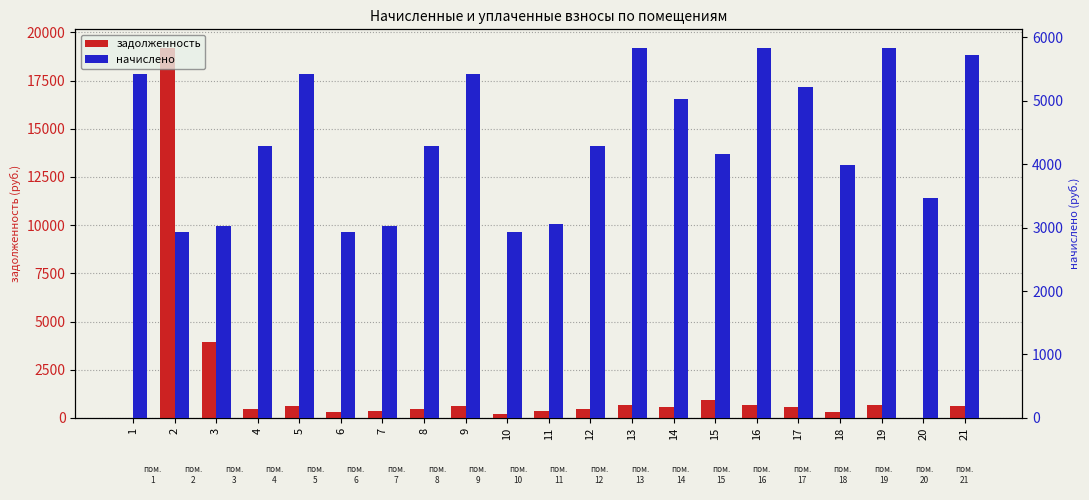

How many distinct data groups are displayed?

2